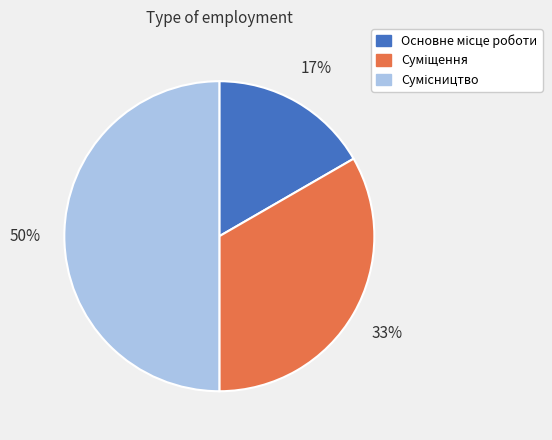

How many slices are in this pie chart?

3